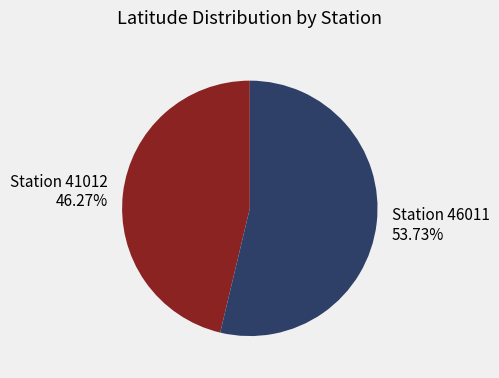

To the nearest percent, what is the average slice percentage?

50%